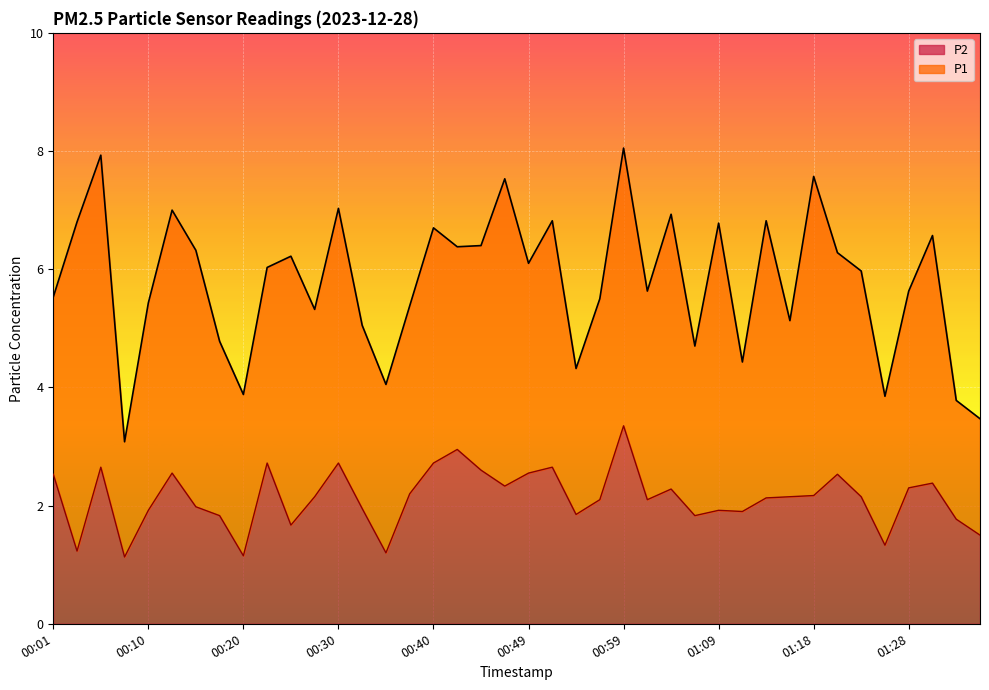

Rank the categories by P2 value from highest to lowest.

00:59, 00:42, 00:23, 00:30, 00:40, 00:06, 00:52, 00:44, 00:13, 00:49, 00:01, 01:21, 01:31, 00:47, 01:28, 01:04, 00:37, 01:18, 00:27, 01:16, 01:23, 01:14, 00:57, 01:01, 00:15, 00:32, 00:10, 01:09, 01:11, 00:54, 00:18, 01:06, 01:33, 00:25, 01:36, 01:26, 00:03, 00:35, 00:20, 00:08